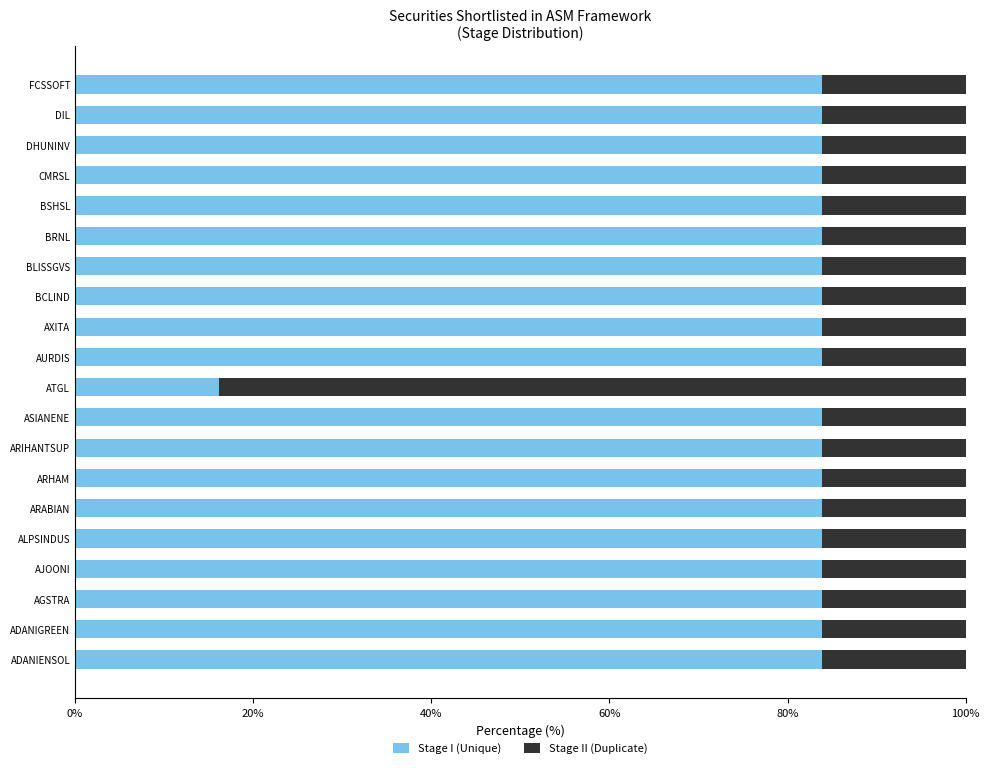

What is the total value across all series at ADANIENSOL?

100.0